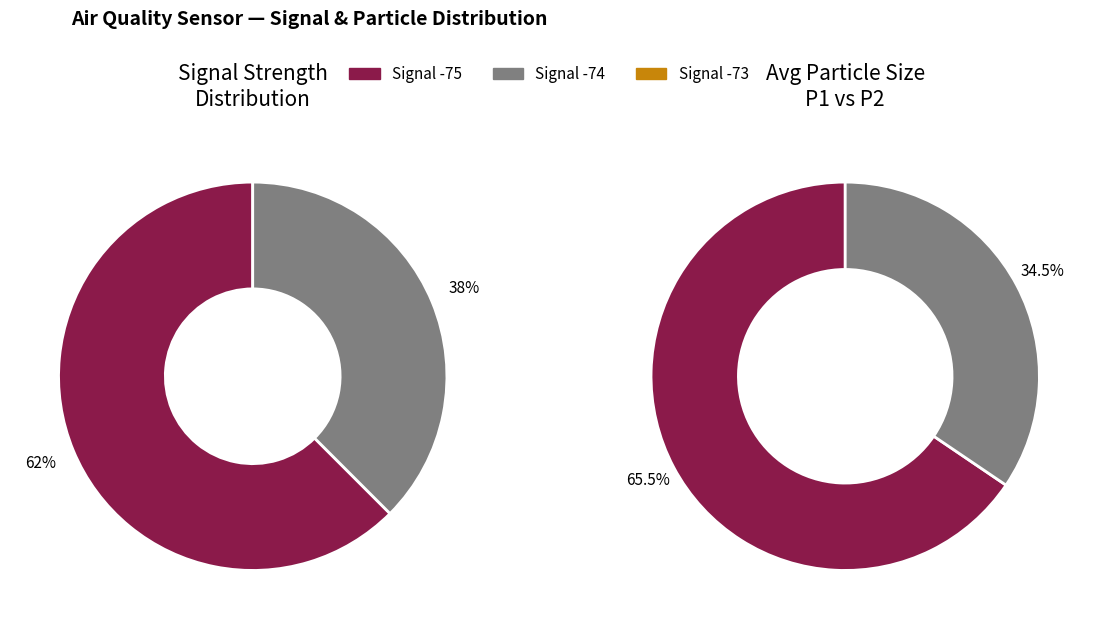

Is it true that 1 is 16% of the pie?

False